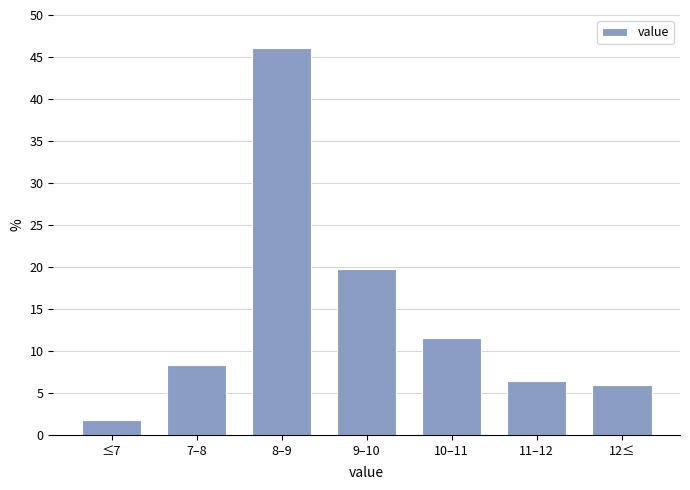

Reading left to right, what are all the values shown in this chart?

≤7=1.8	7–8=8.3	8–9=46.1	9–10=19.8	10–11=11.5	11–12=6.4	12≤=6.0